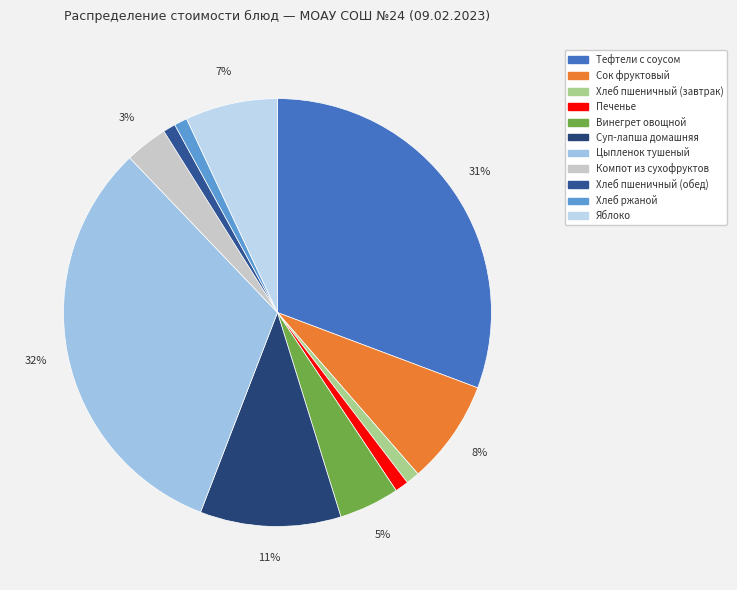

What percentage is the Хлеб пшеничный (обед) slice, to the nearest percent?

1%